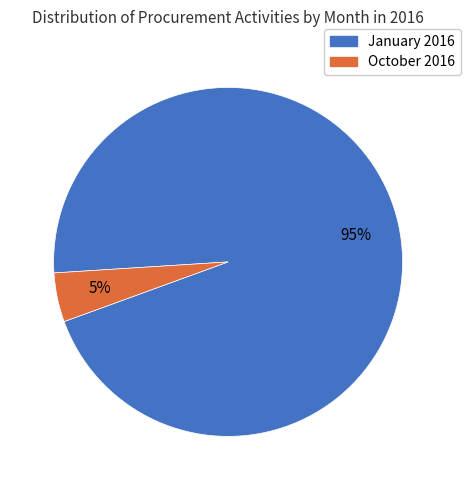

Count the number of slices in the pie.

2